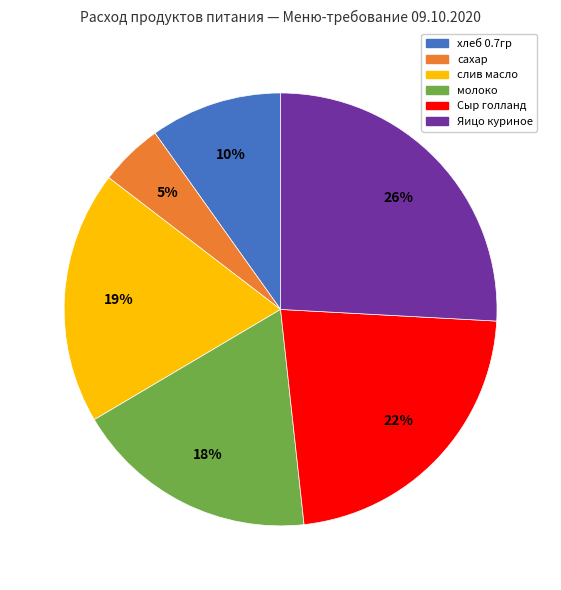

The сахар slice represents 11% of the pie. True or false?

False